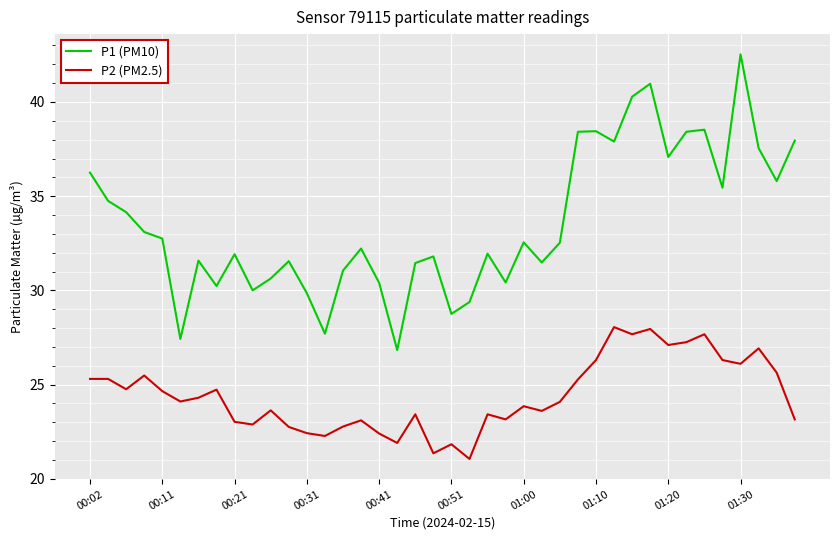

Which series has the largest range (max minus min)?

P1 (PM10)